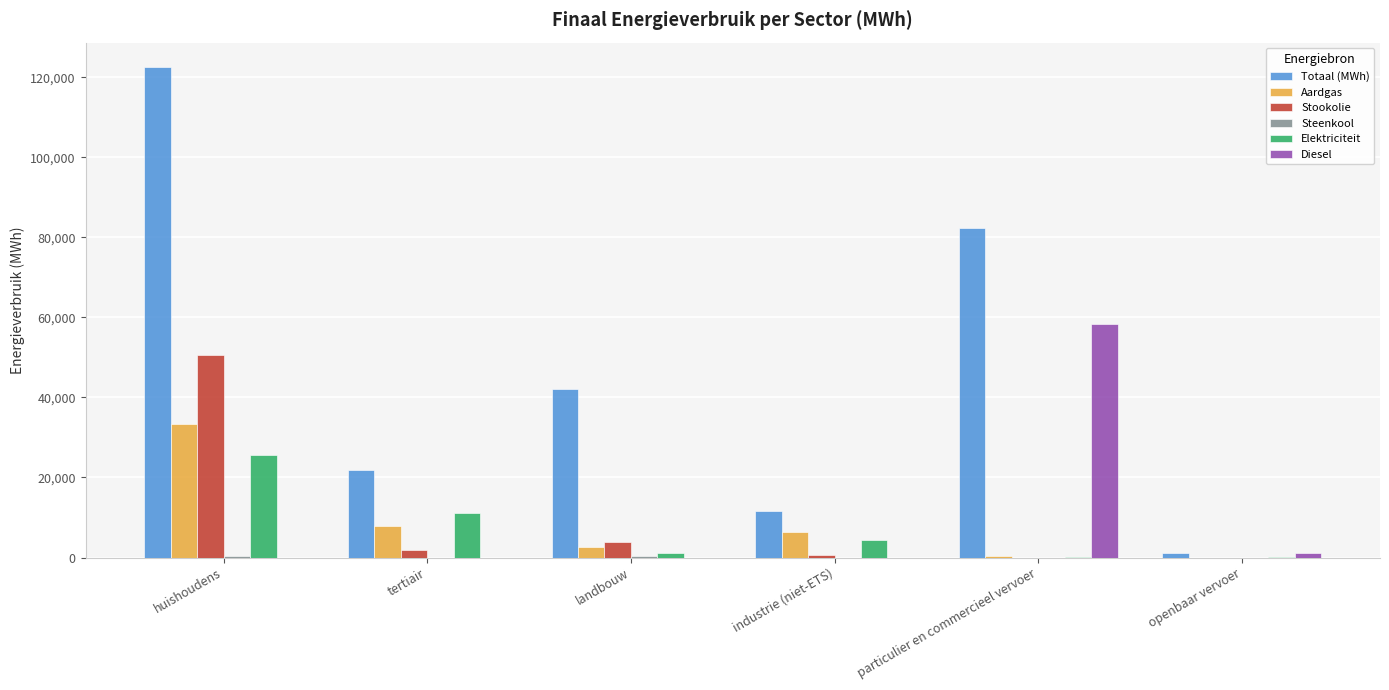

Which category has the highest value across all series?

huishoudens